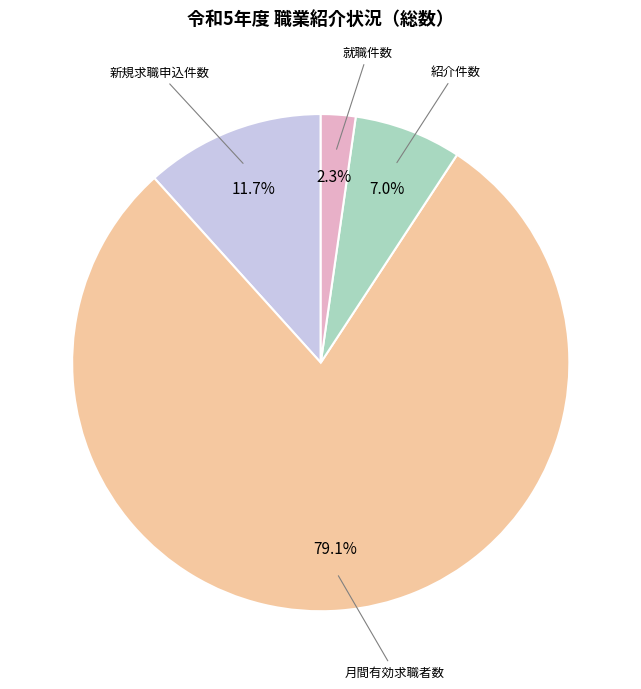

Does any single category account for the majority?

Yes